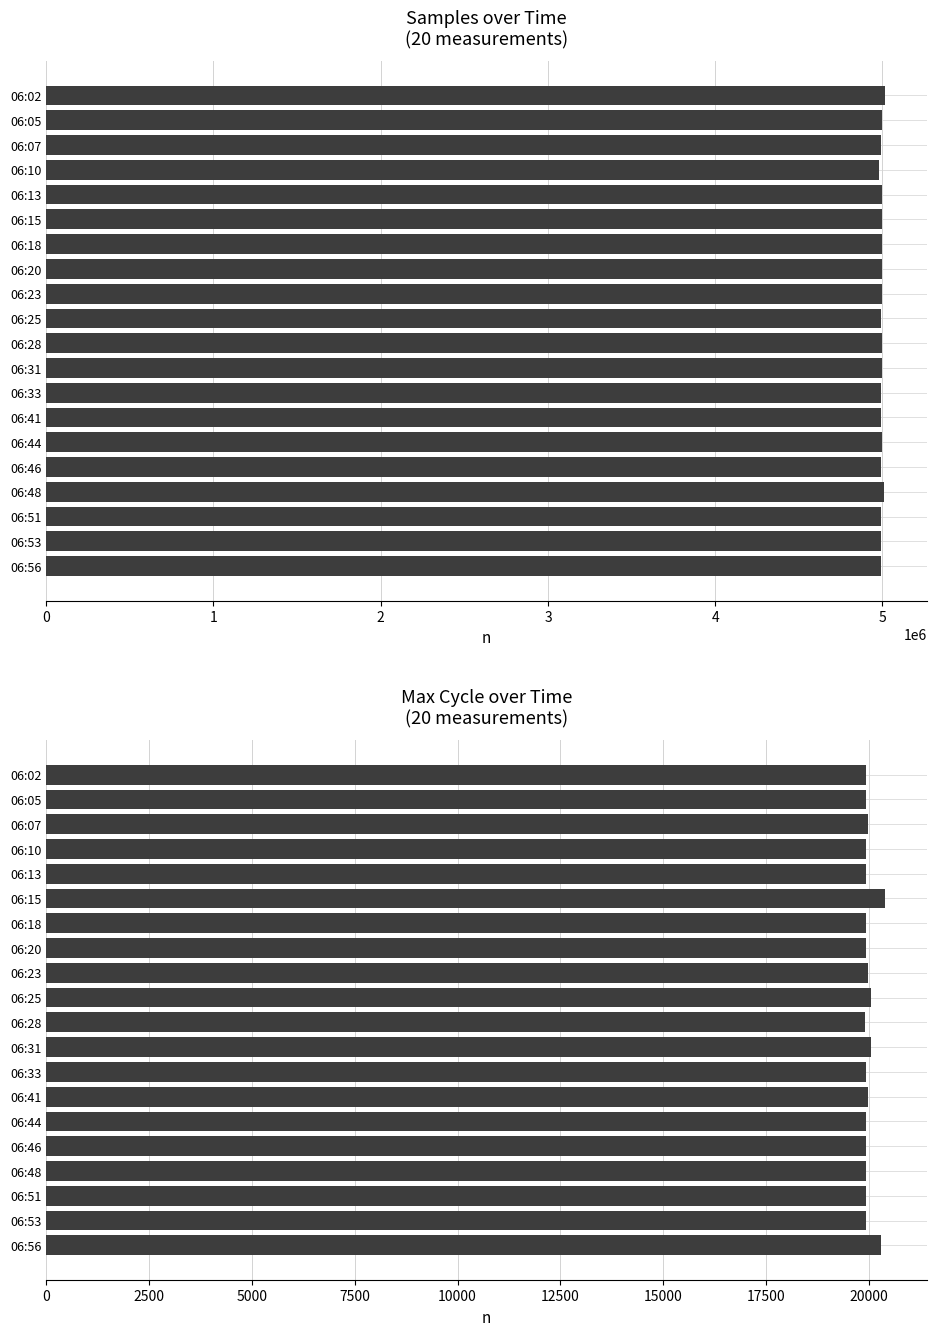

Which series changed the most between 06:23 and 06:53?

Samples